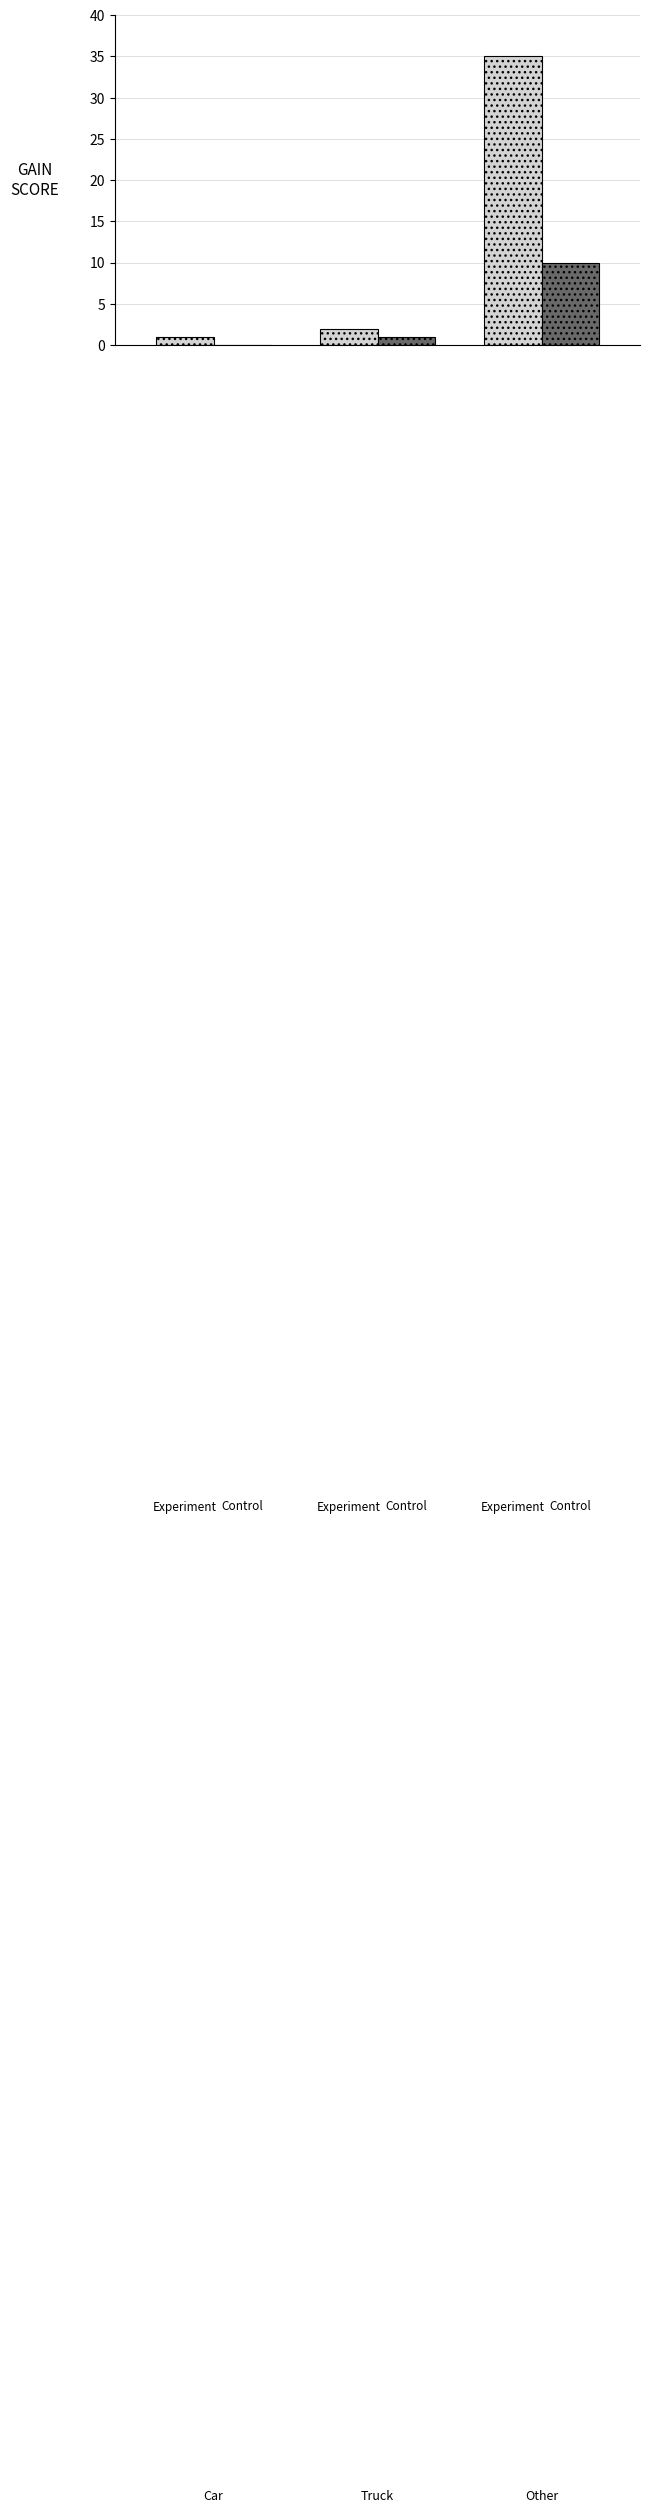

Are the bars horizontal?

No